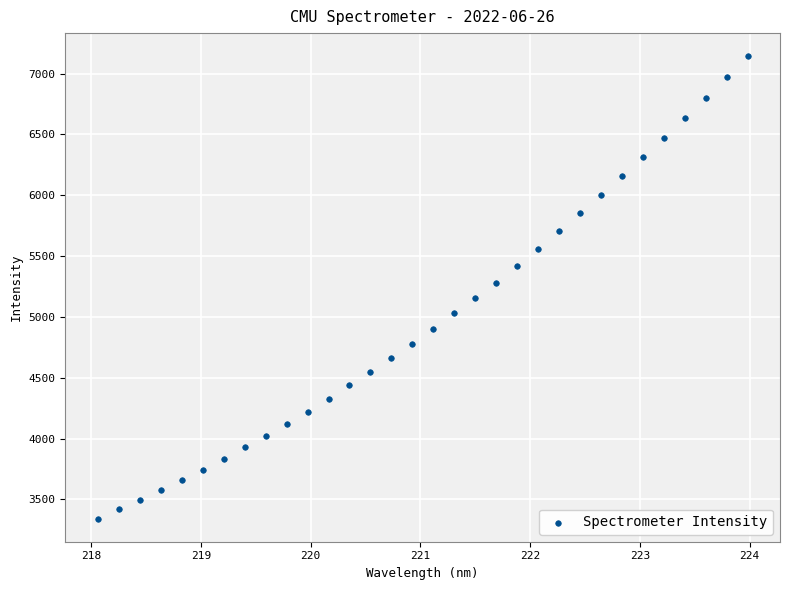

What is the range of X values (max minus min)?

5.9